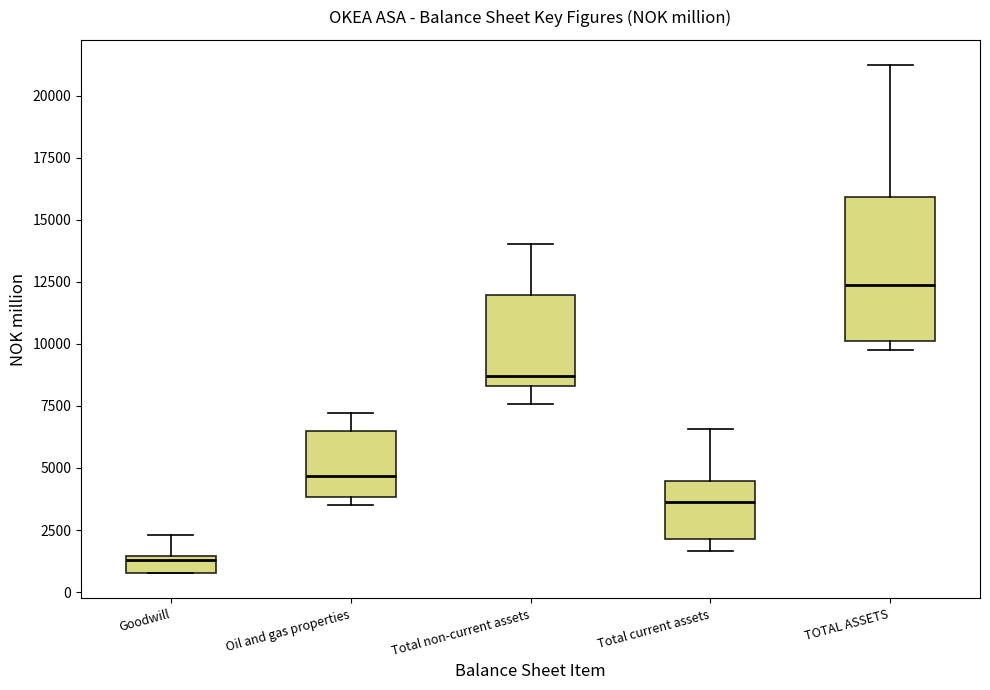

Where is the lower edge of the box for TOTAL ASSETS on the y-axis? The values are not printed on the chart, so give them approximately, as read against the axis.

10000